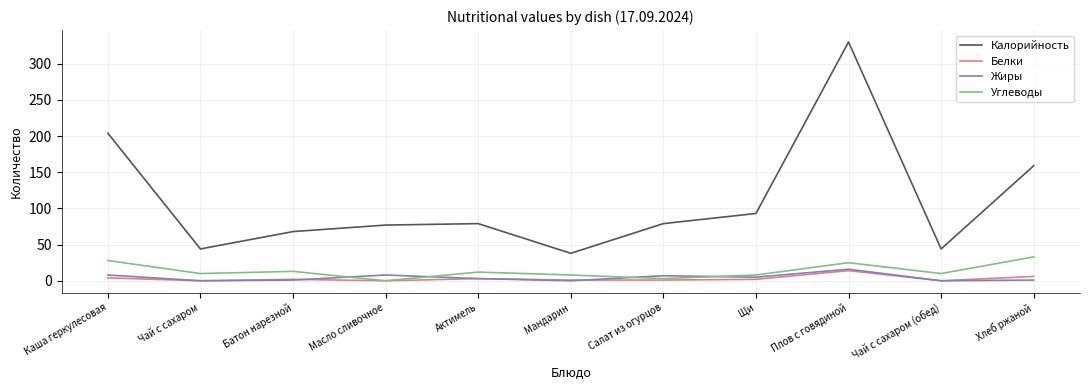

Which series has the largest total across all categories?

Калорийность